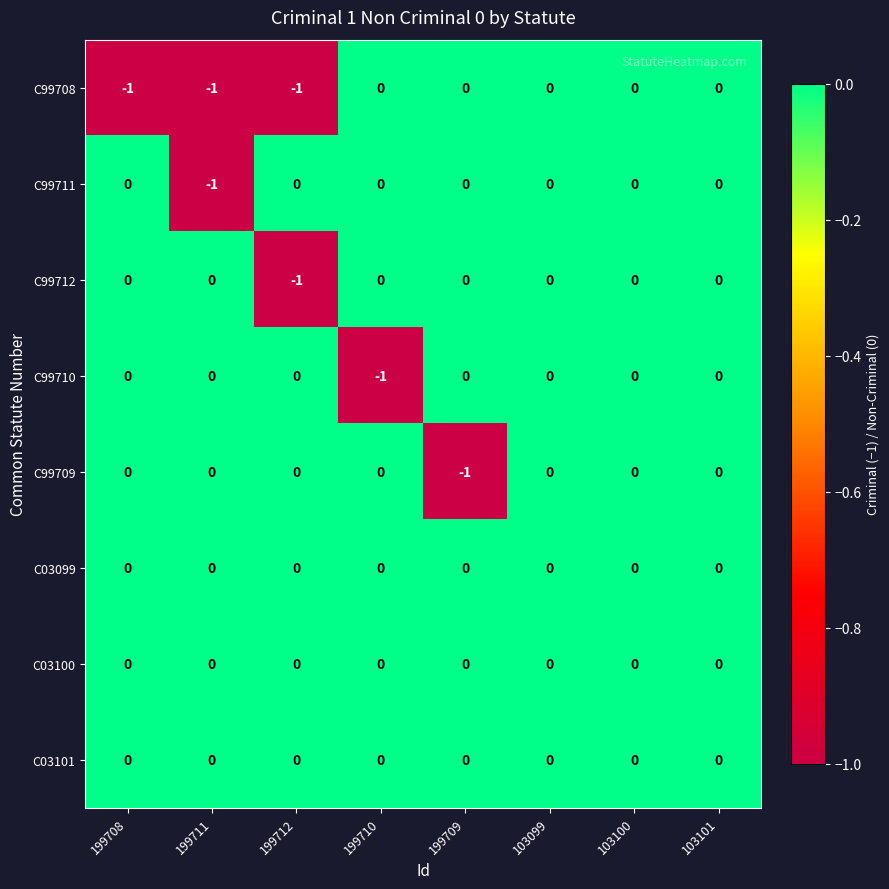

The C99711 series shows 0 at 199708. True or false?

True